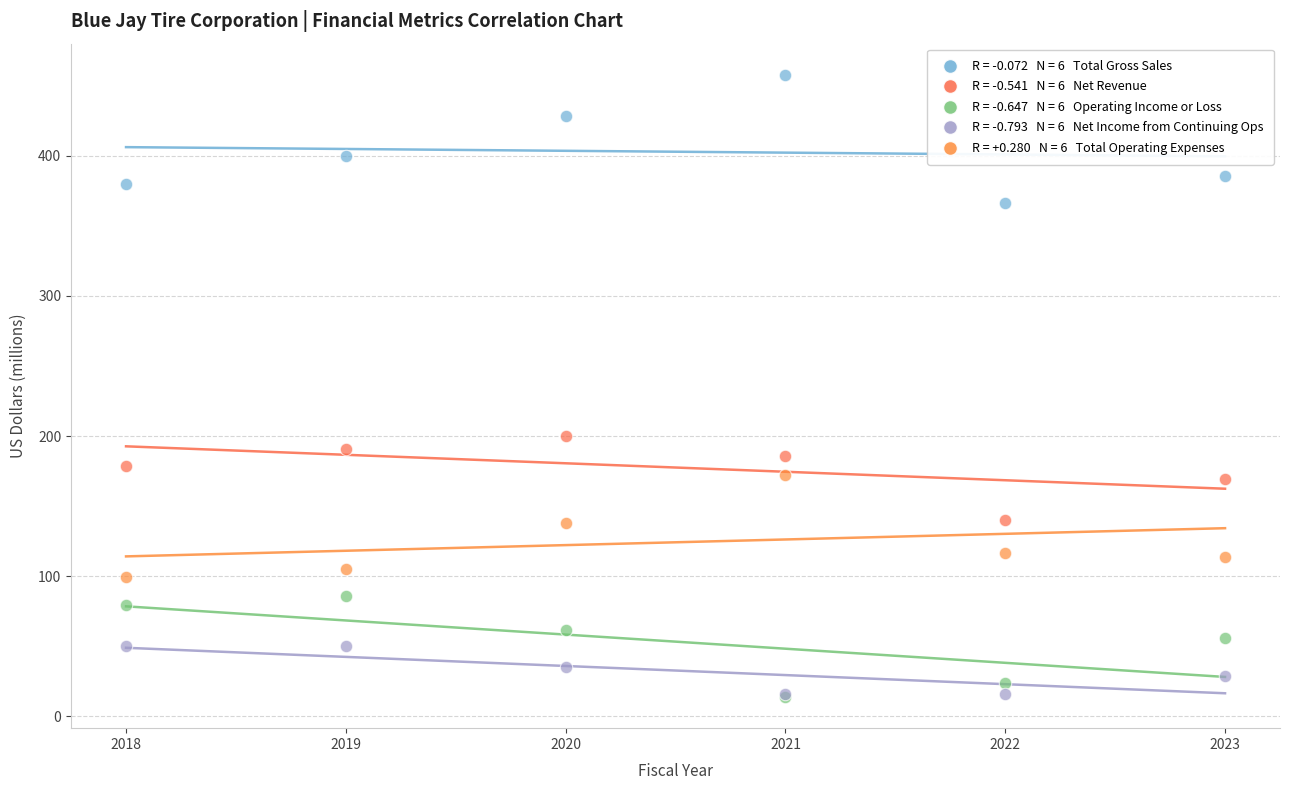

Across all series, what Y value is closest to 235?

199.7